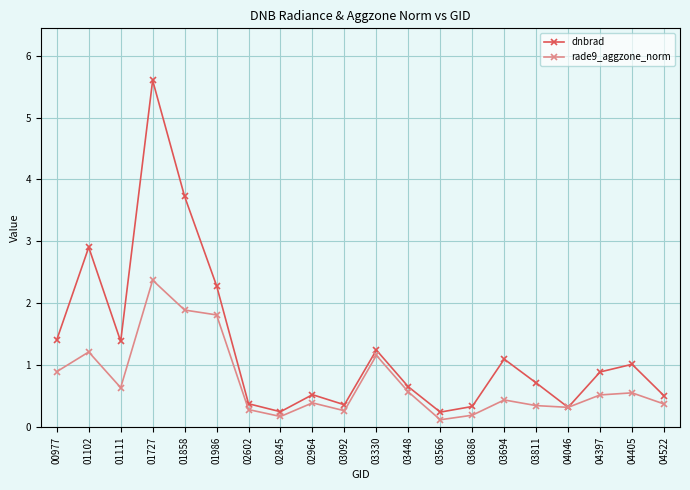

At which category does rade9_aggzone_norm reach its first local valley?

01111